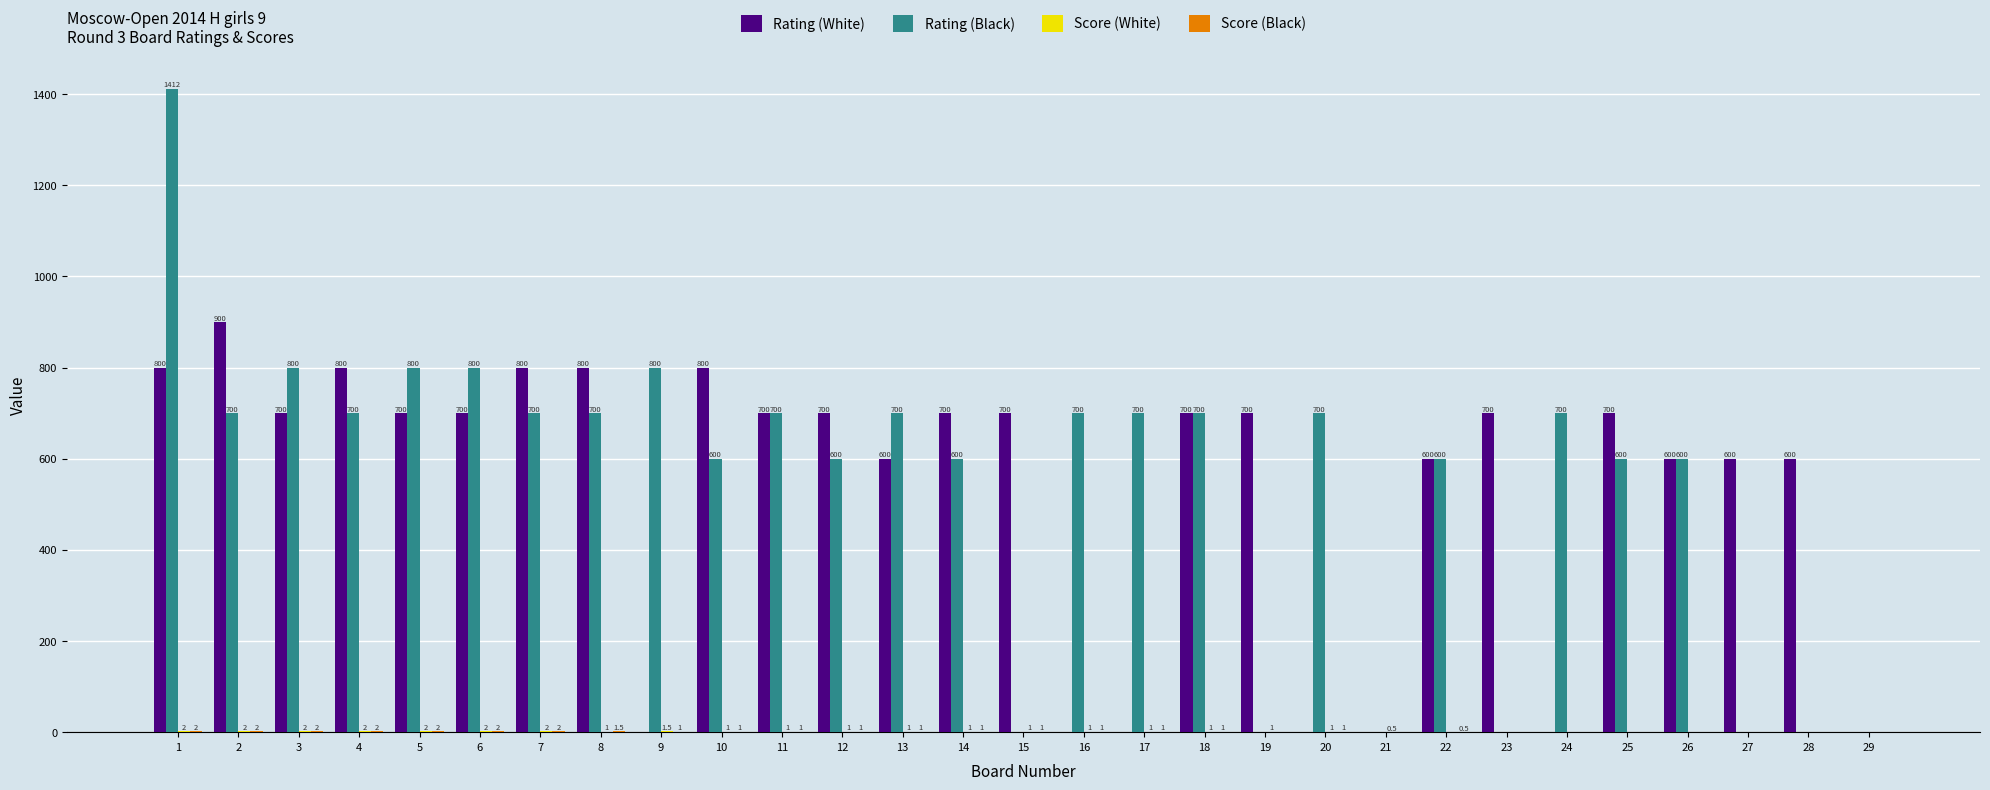

What is the maximum value shown in the chart?

1412.0